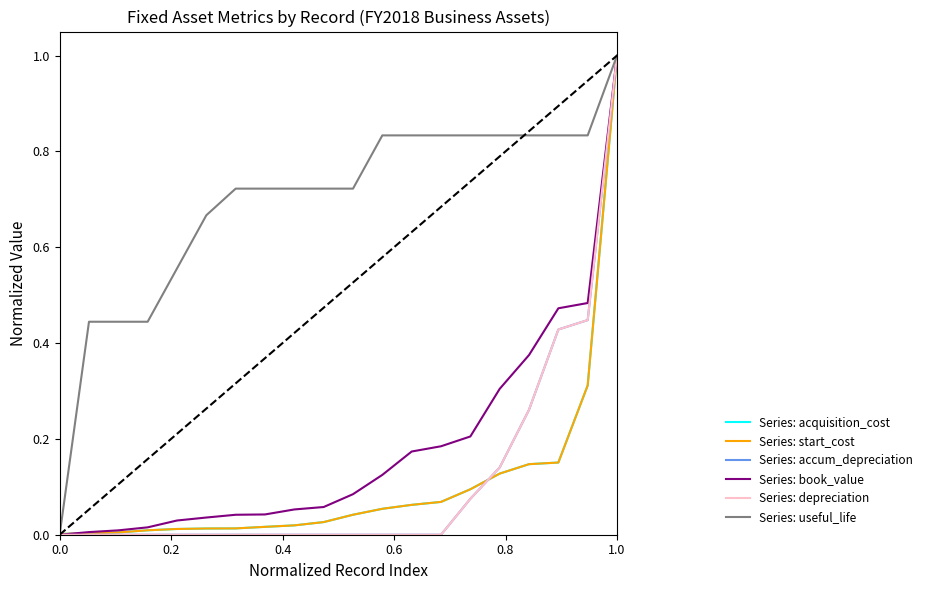

Is this an area chart (filled region under the line)?

No